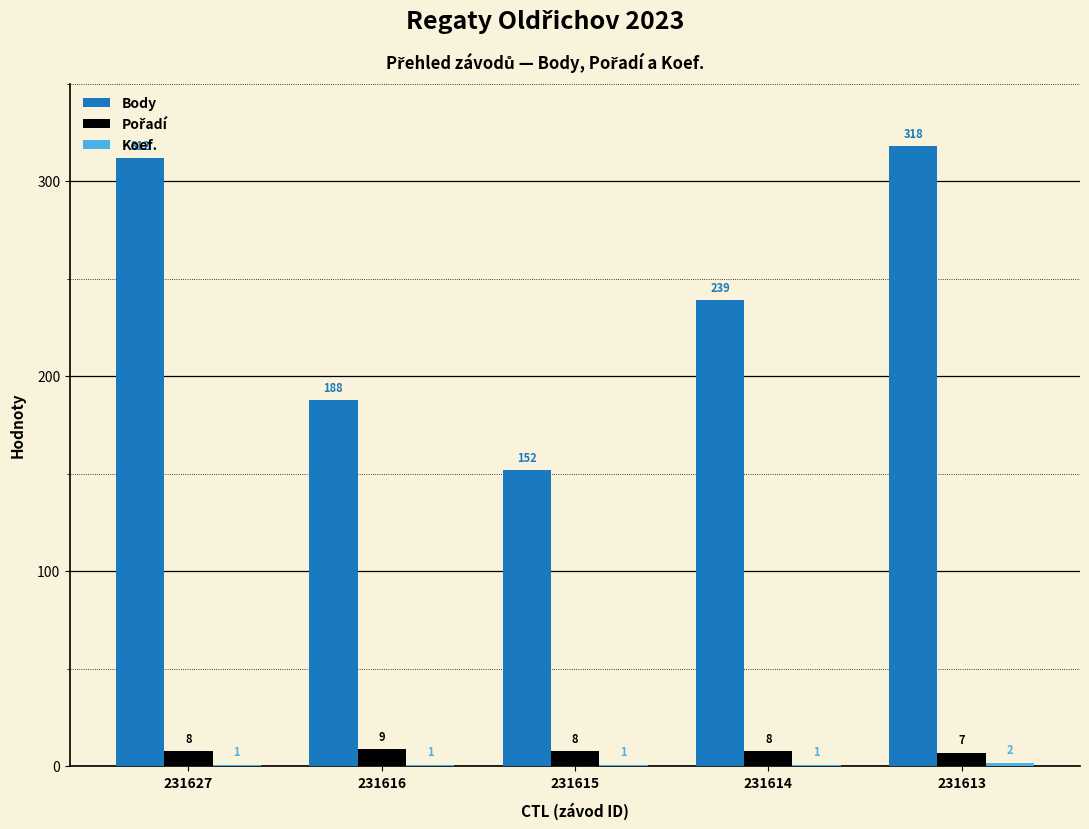

At which label is Body closest to 235?

231614